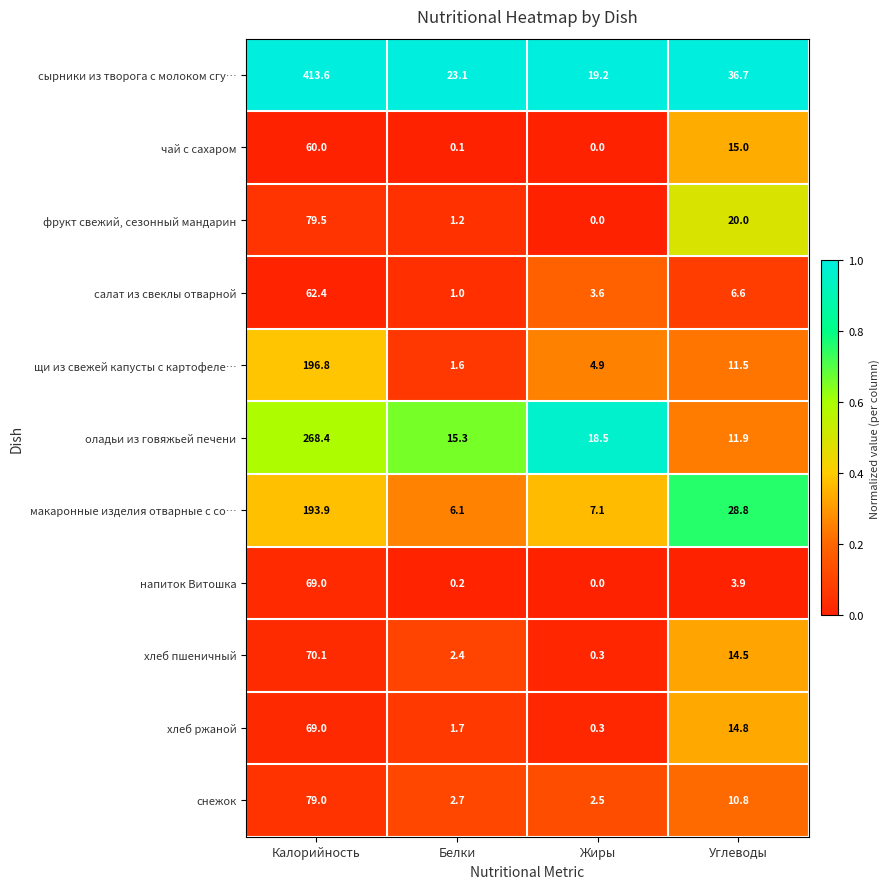

Is it true that напиток Витошка equals 69.0 at Калорийность?

True